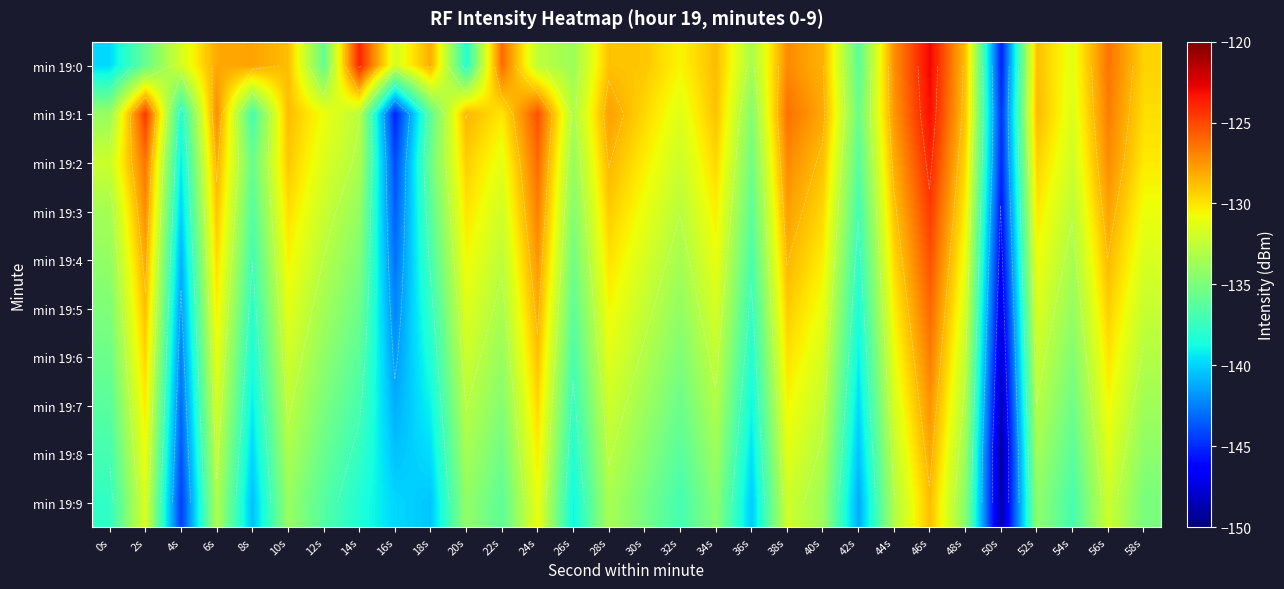

At how many categories does at least one series exceed -129?

18